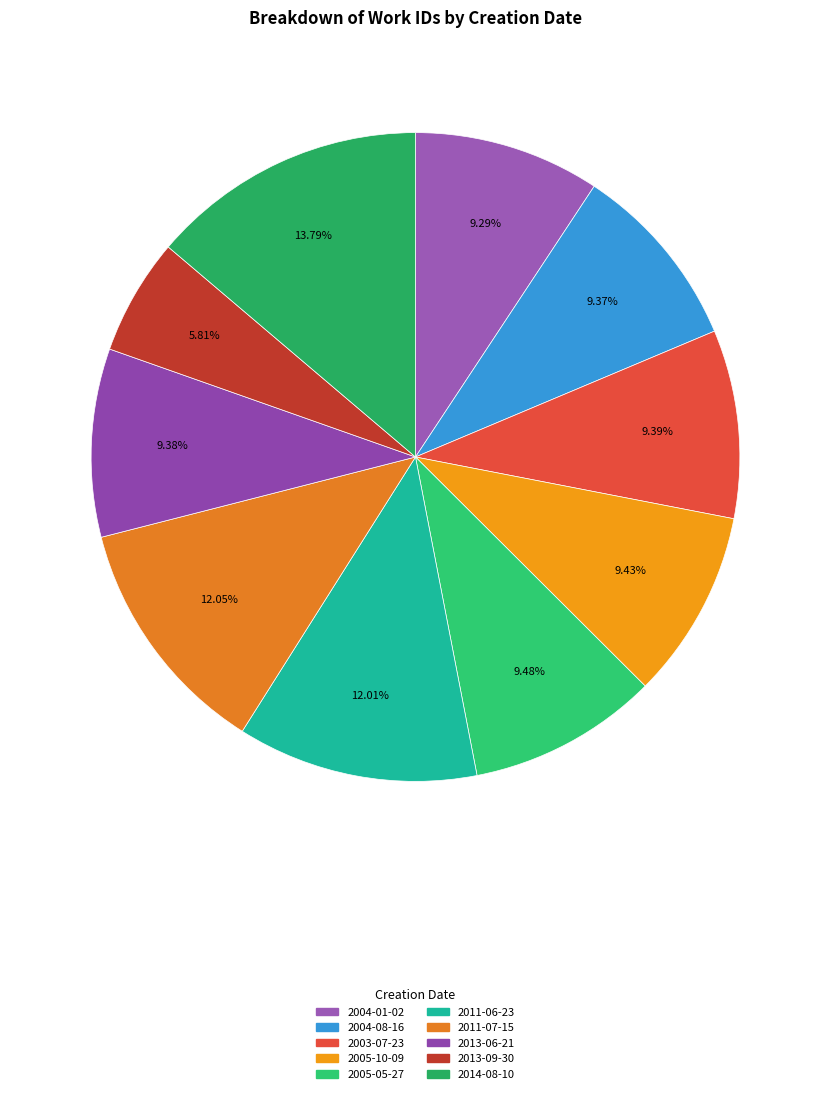

How many segments does this pie chart have?

10